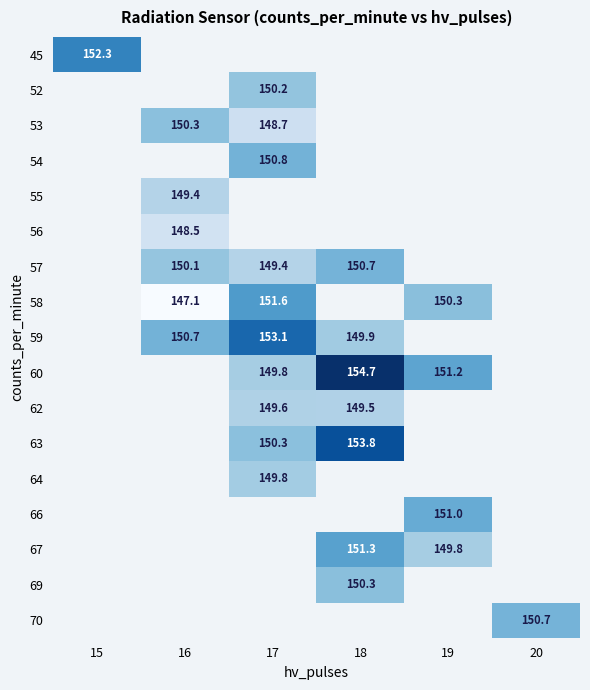

The value of 63 at 18 is 237.3. True or false?

False